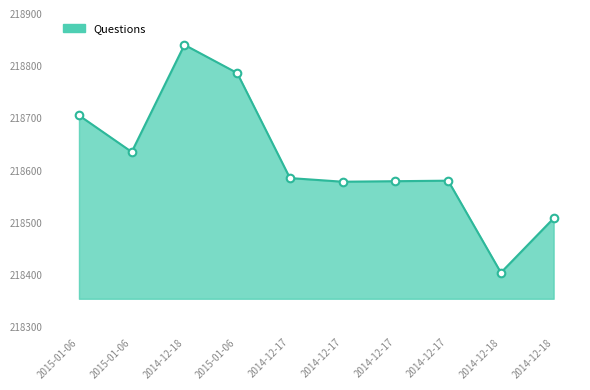

What is the change in value from 2015-01-06 to 2015-01-06?

+151